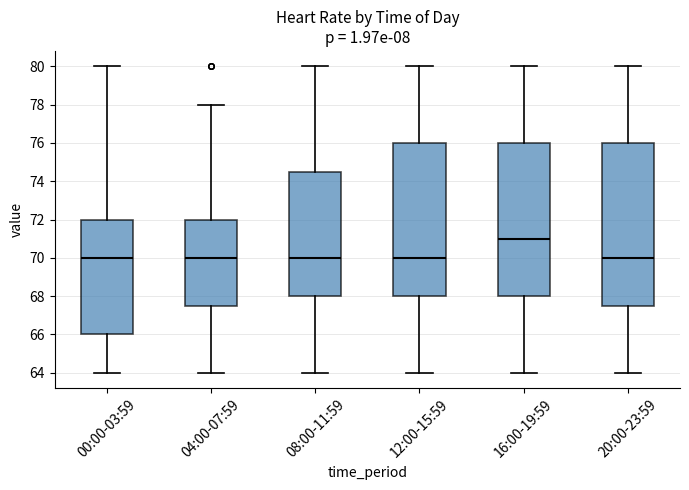

Reading left to right, read every box against the y-axis: the position of its median line, the range the box covers, and the ends of its whiskers. The values are not printed on the chart, so give them approximately, as read against the axis.

00:00-03:59: median 70.0, box 66.0 to 72.0, whiskers 64.0 to 80.0
04:00-07:59: median 70.0, box 67.6 to 72.0, whiskers 64.0 to 78.0
08:00-11:59: median 70.0, box 68.0 to 74.6, whiskers 64.0 to 80.0
12:00-15:59: median 70.0, box 68.0 to 76.0, whiskers 64.0 to 80.0
16:00-19:59: median 71.0, box 68.0 to 76.0, whiskers 64.0 to 80.0
20:00-23:59: median 70.0, box 67.6 to 76.0, whiskers 64.0 to 80.0